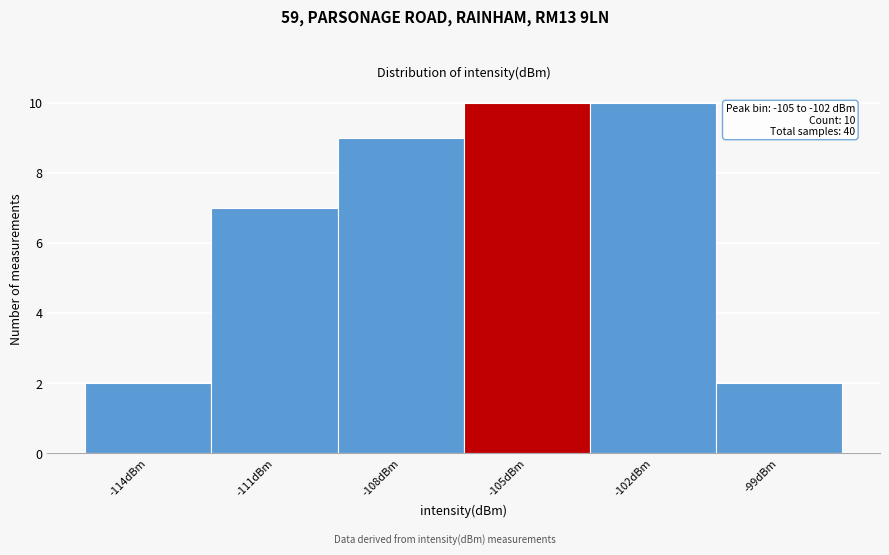

Reading left to right, extract all data points from this chart.

2	7	9	10	10	2